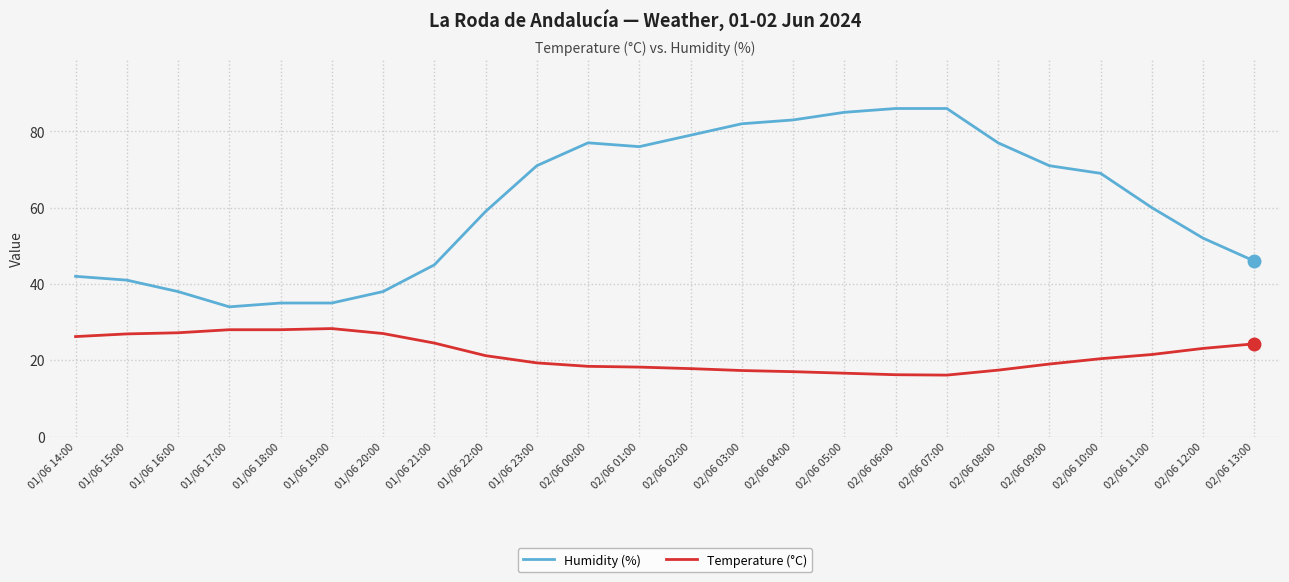

Rank the series by their maximum value, from lowest to highest.

Temperature (°C), Humidity (%)